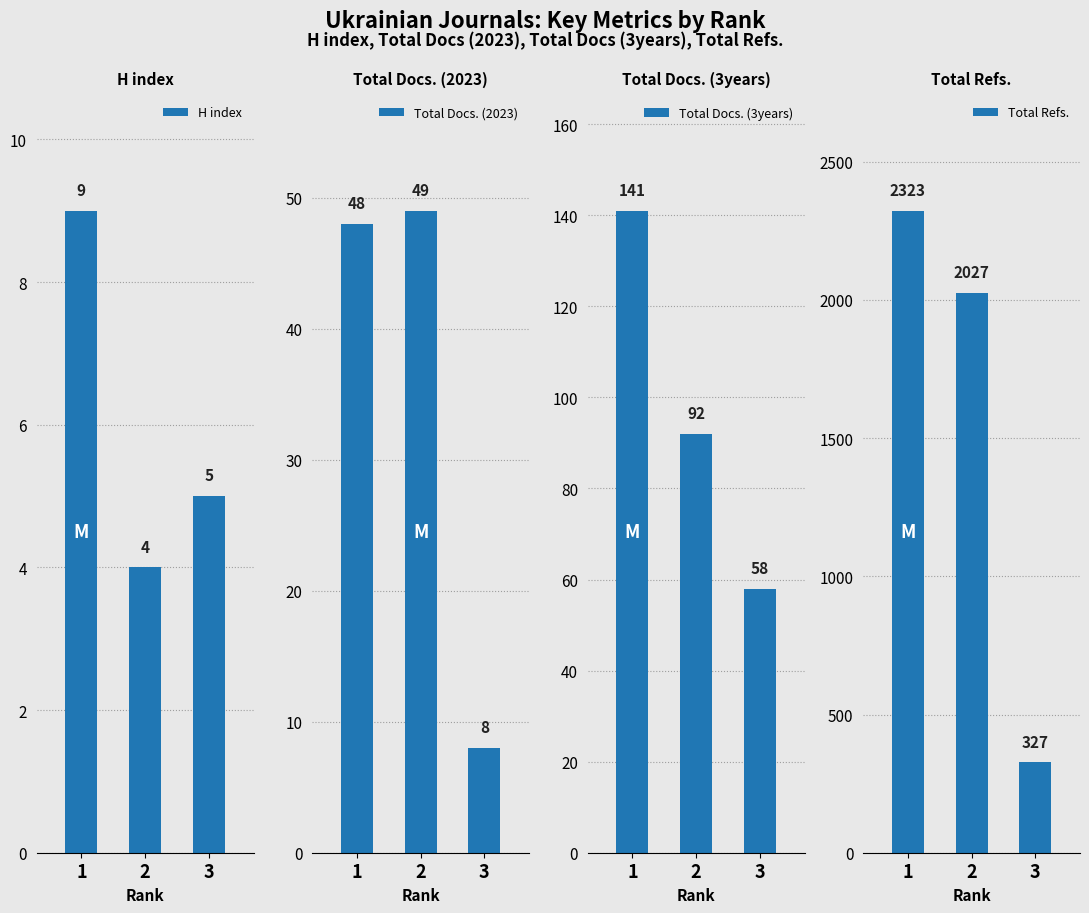

Reading left to right, transcribe all the data shown in this chart.

H index: 9	4	5
Total Docs. (2023): 48	49	8
Total Docs. (3years): 141	92	58
Total Refs.: 2323	2027	327